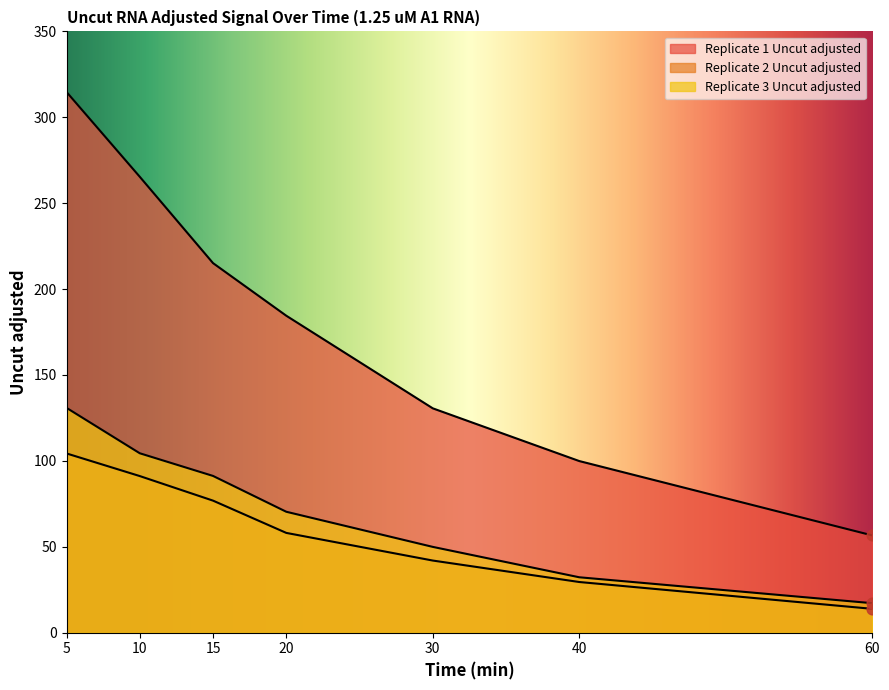

Which series has the largest Y range (max minus min)?

Replicate 1 Uncut adjusted